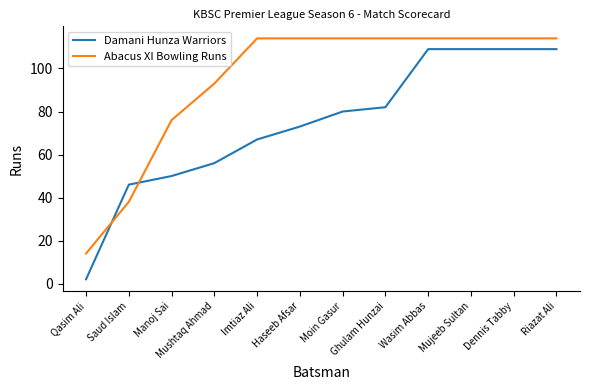

What is the approximate value of Damani Hunza Warriors at Moin Gasur, to the nearest 5?

80